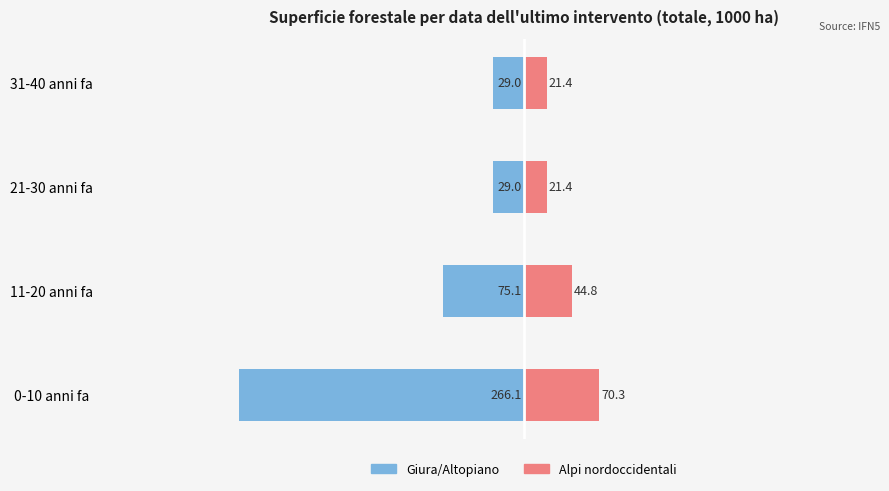

What is the value of the Alpi nordoccidentali bar at the 2nd from the left?

44.8